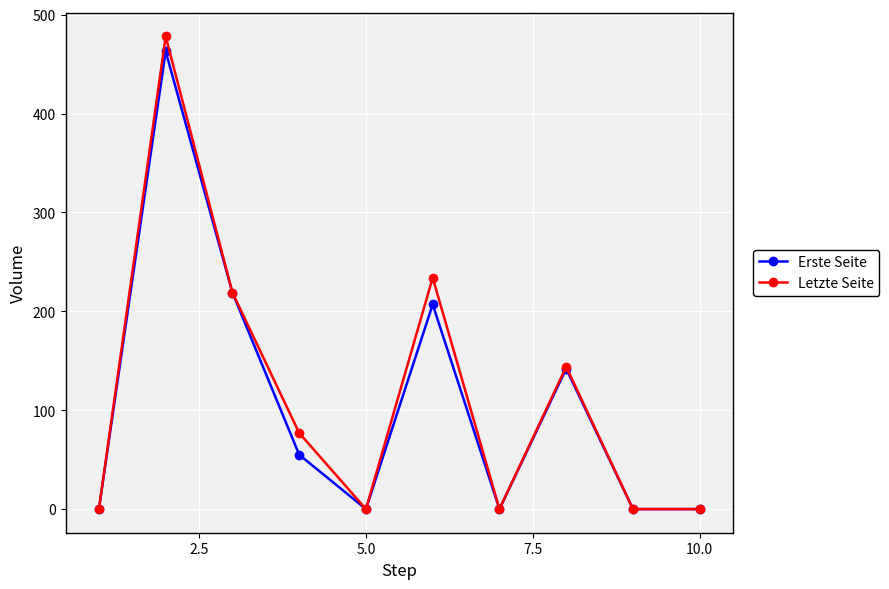

What is the difference between the maximum and minimum values in the Erste Seite series?

463